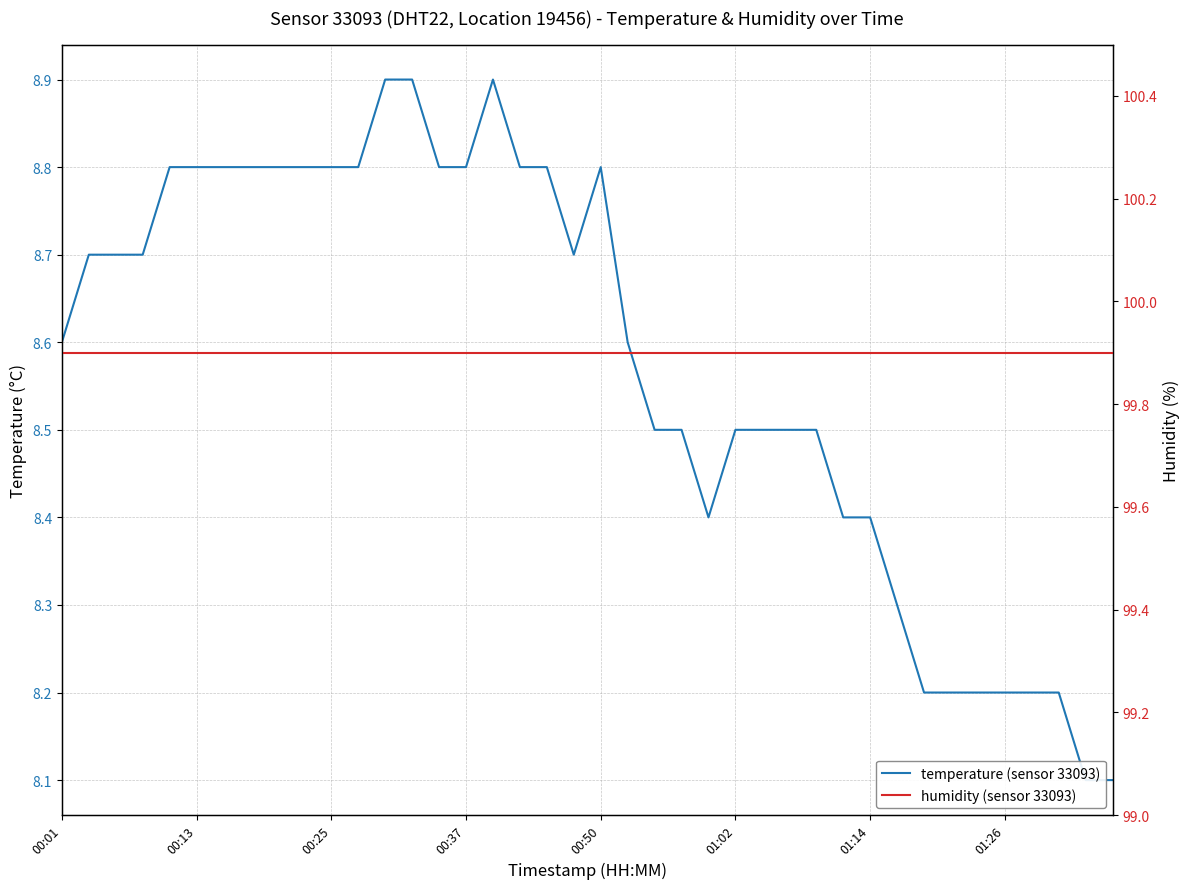

What is the maximum value for temperature (sensor 33093)?

8.9